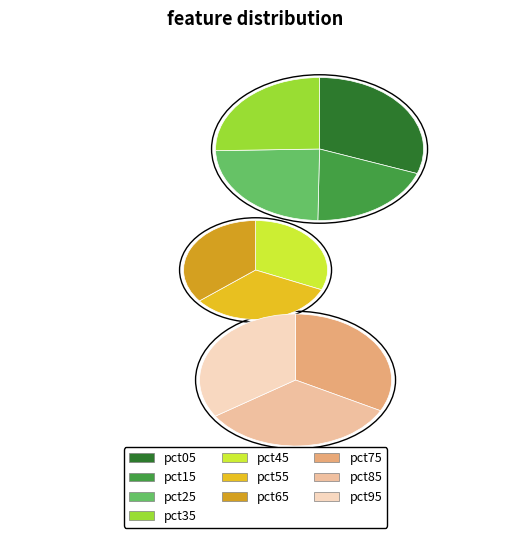

Rank the categories by value from highest to lowest.

pct95, pct85, pct75, pct65, pct05, pct55, pct45, pct35, pct25, pct15